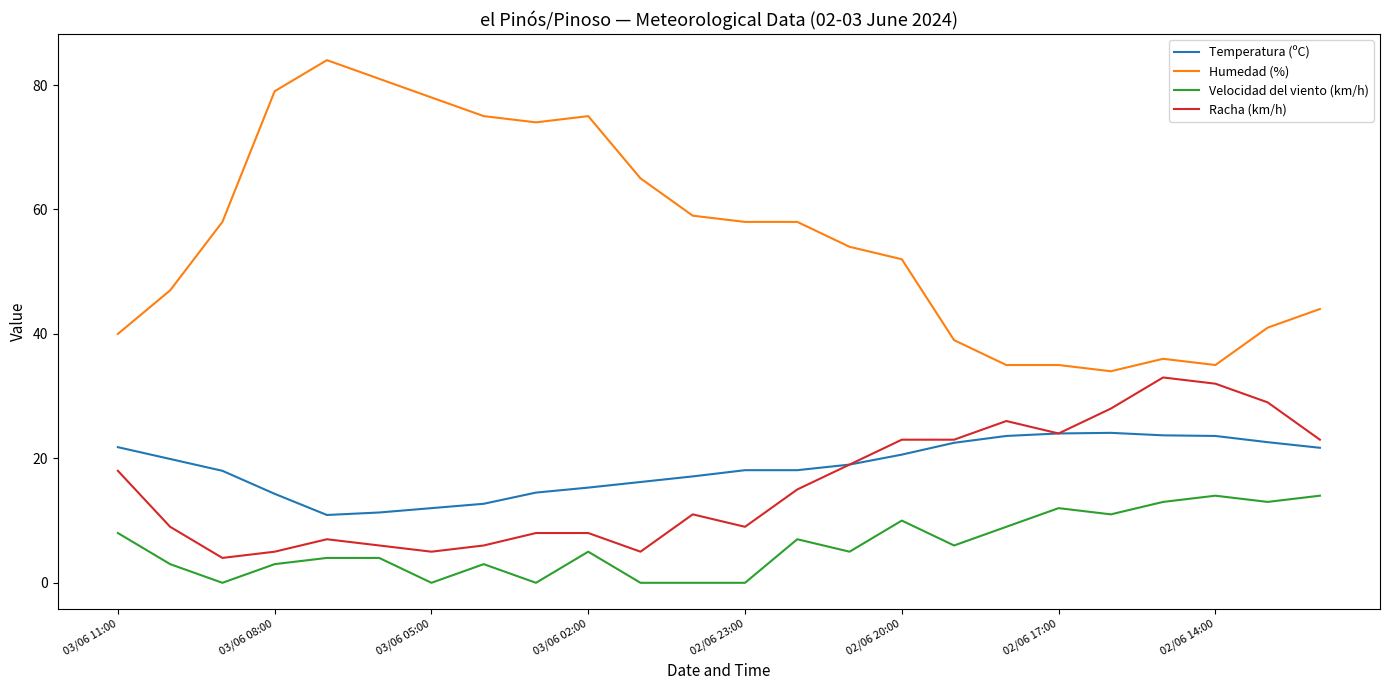

Which series has the largest total across all categories?

Humedad (%)